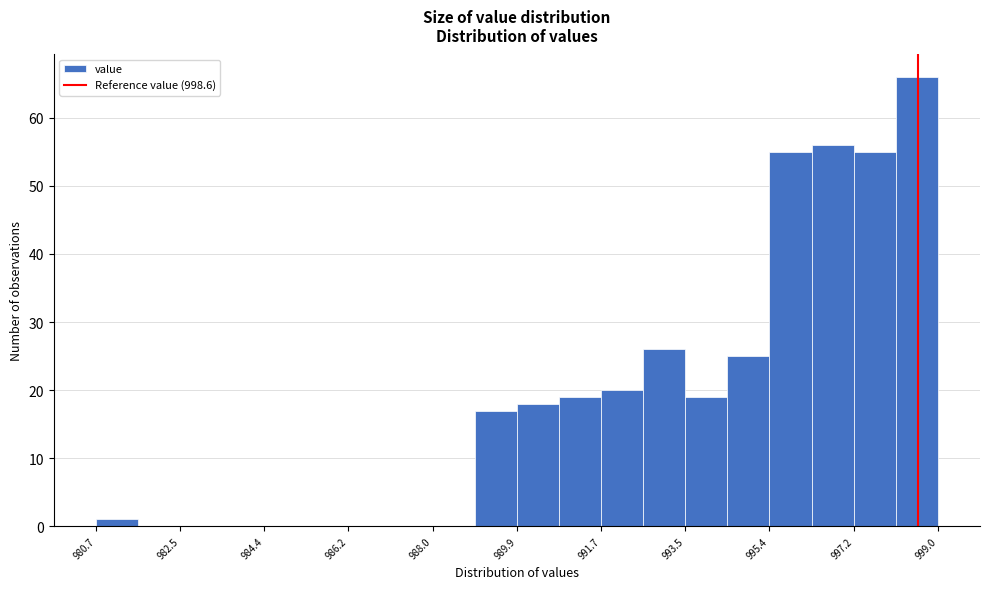

Over which range of the x-axis is the bar tallest?

998.2 to 999.0